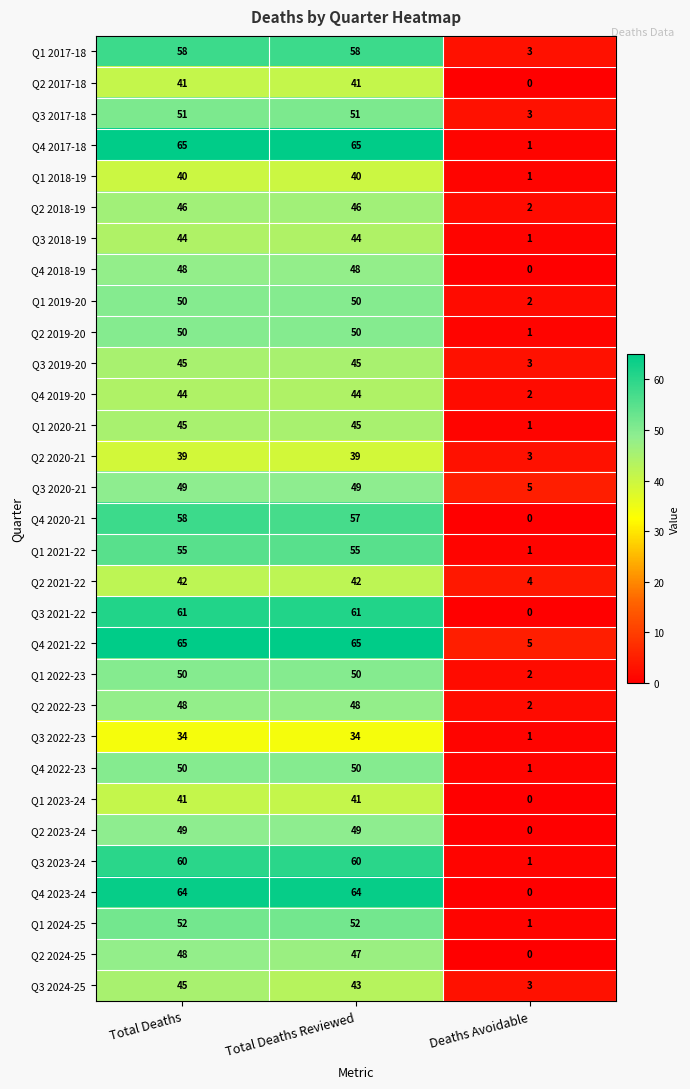

What is the spread (max minus min) of values at Total Deaths?

31